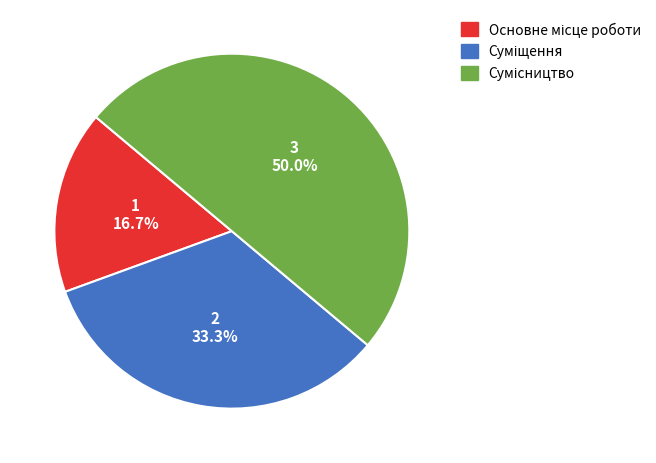

How much of the chart is everything except Основне місце роботи?

83.3%